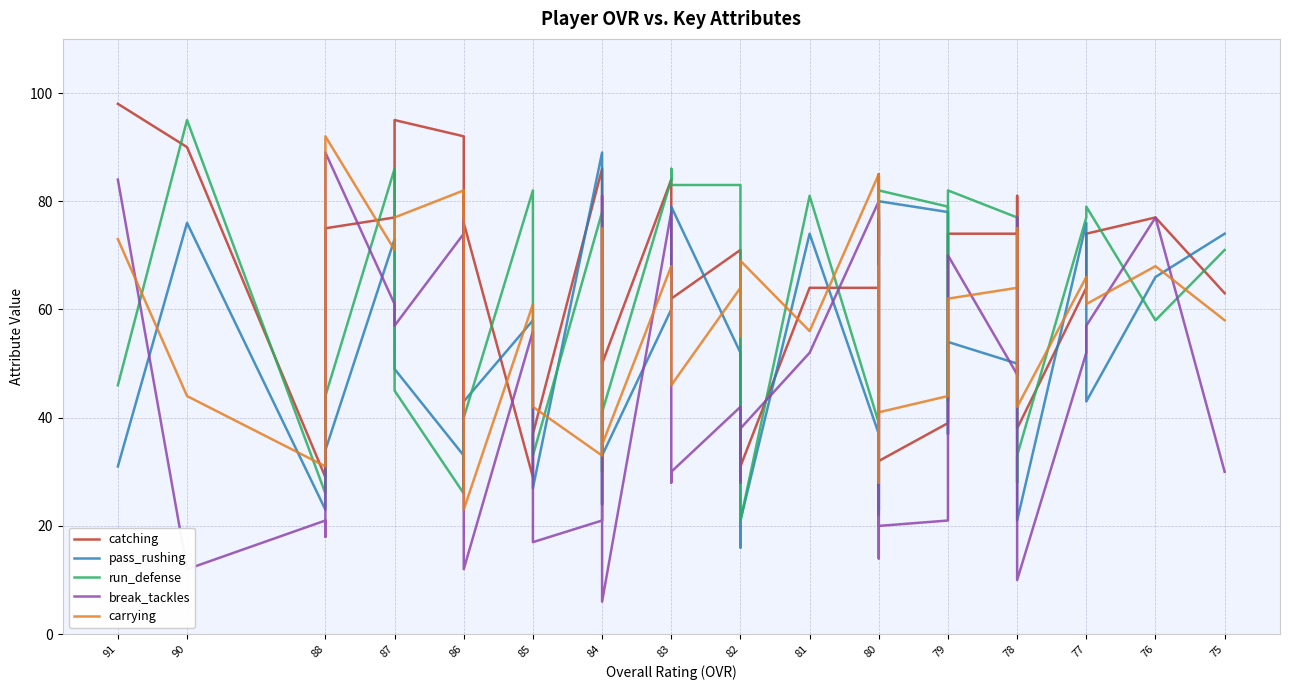

How many values in the break_tackles series are below 52?

19